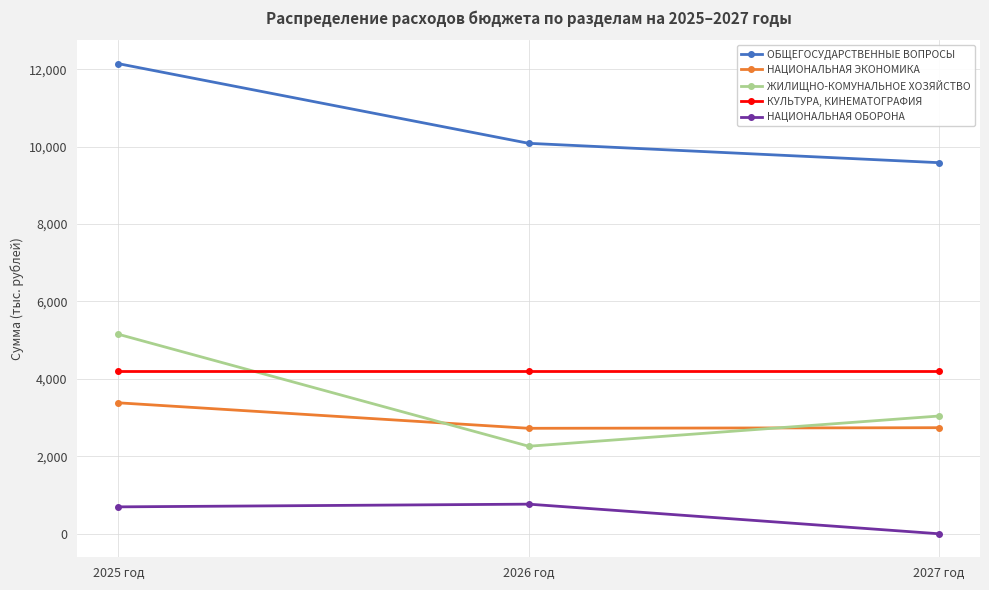

What is the value of the ОБЩЕГОСУДАРСТВЕННЫЕ ВОПРОСЫ point at the 1st from the left?

12140.9